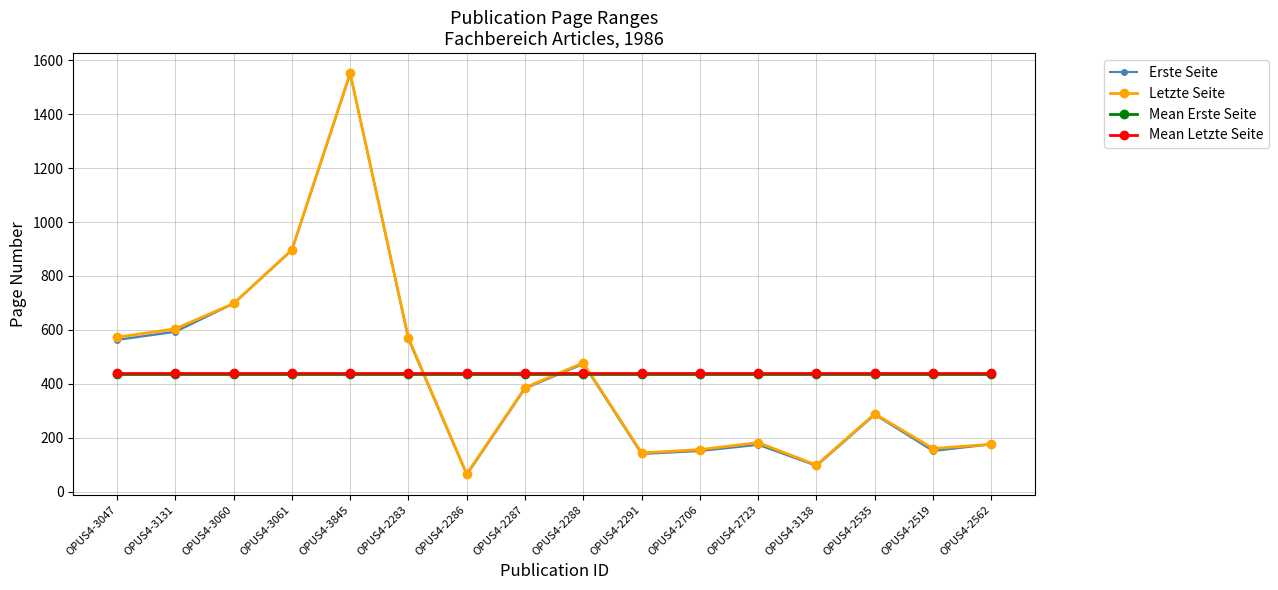

At how many categories does at least one series exceed 435?

16